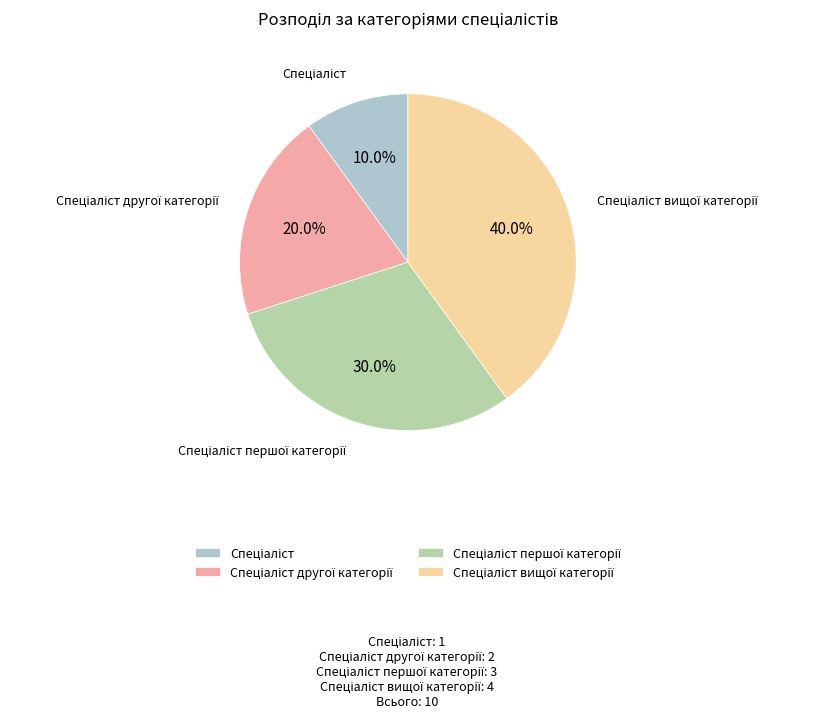

Is there a majority slice in this chart?

No